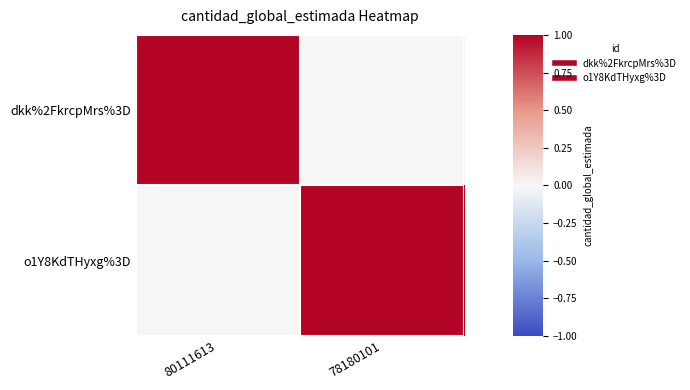

Reading left to right, transcribe all the data shown in this chart.

dkk%2FkrcpMrs%3D: 80111613=1	78180101=0
o1Y8KdTHyxg%3D: 80111613=0	78180101=1